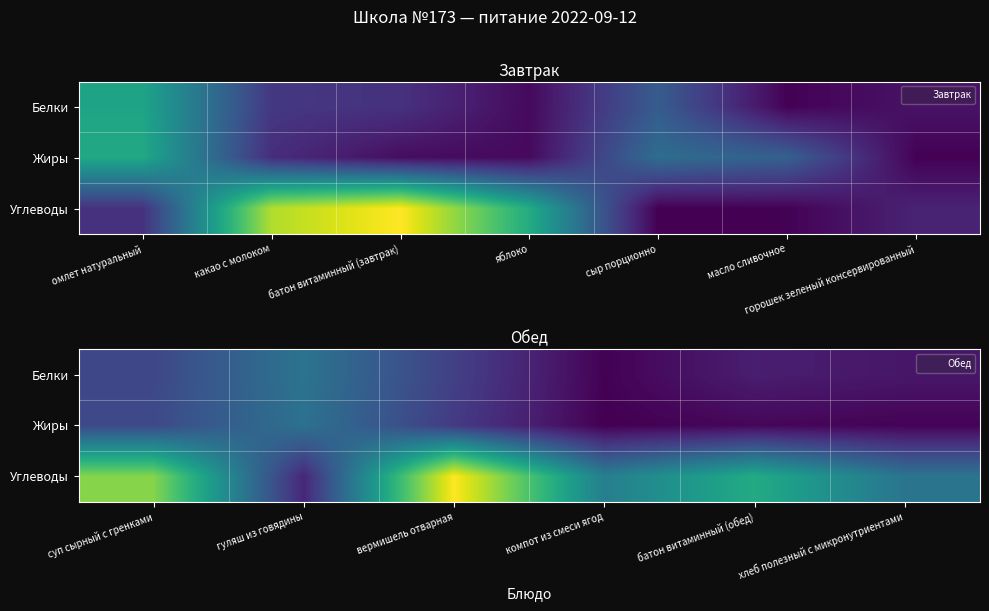

The Жиры series shows 0.2 at компот из смеси ягод. True or false?

False